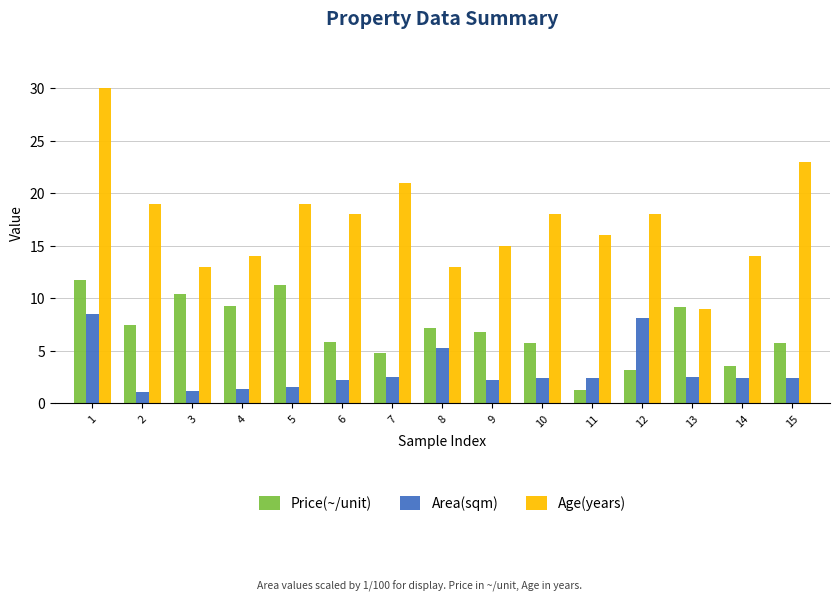

What is the highest value of the Age(years) series?

30.0